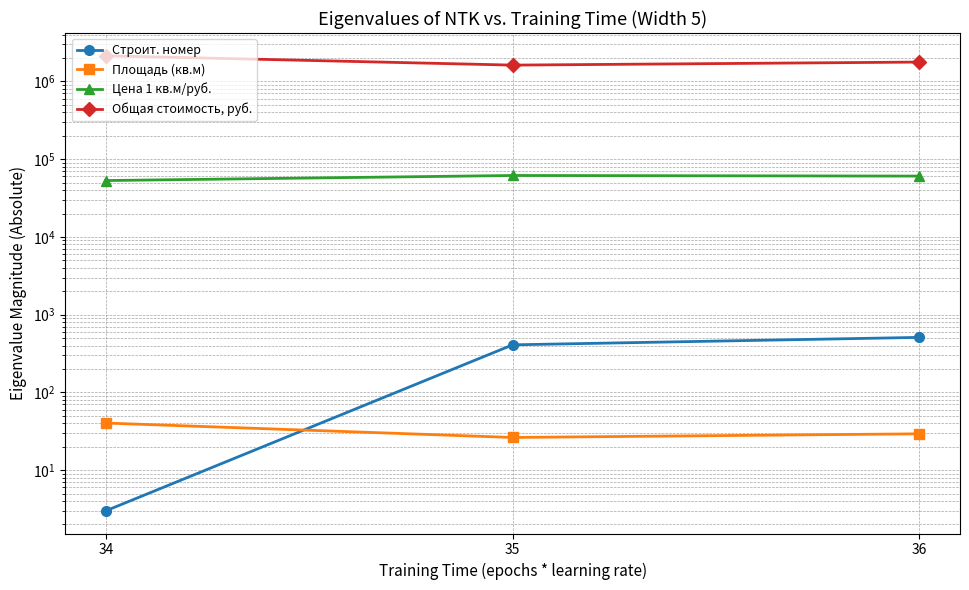

What is the difference between the Общая стоимость, руб. values at 36 and 35?

152870.0